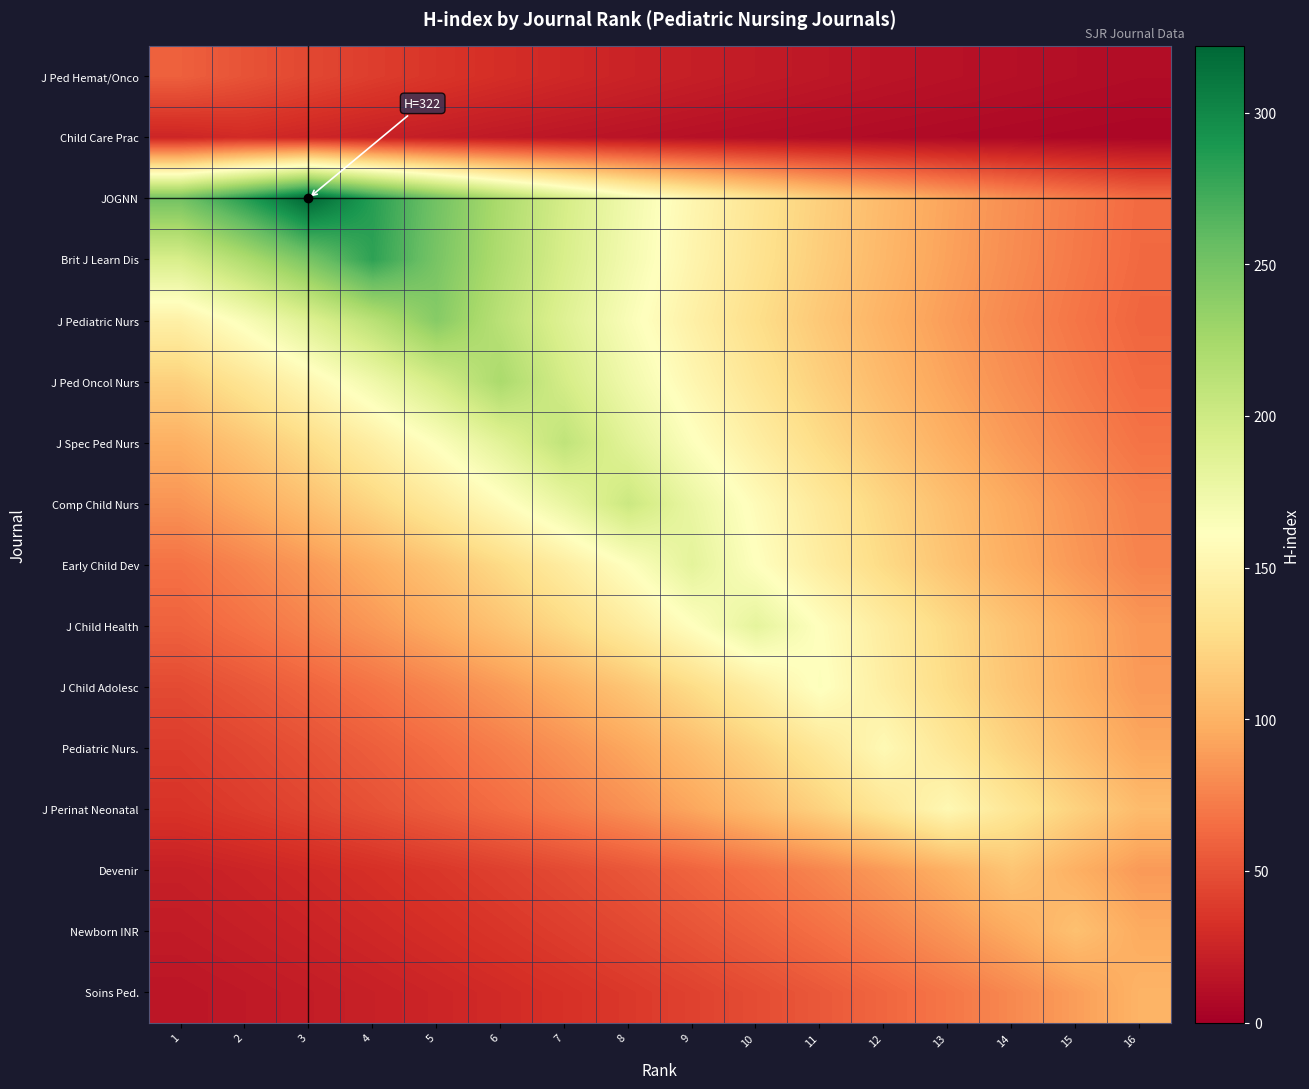

What is the smallest value displayed?

5.0